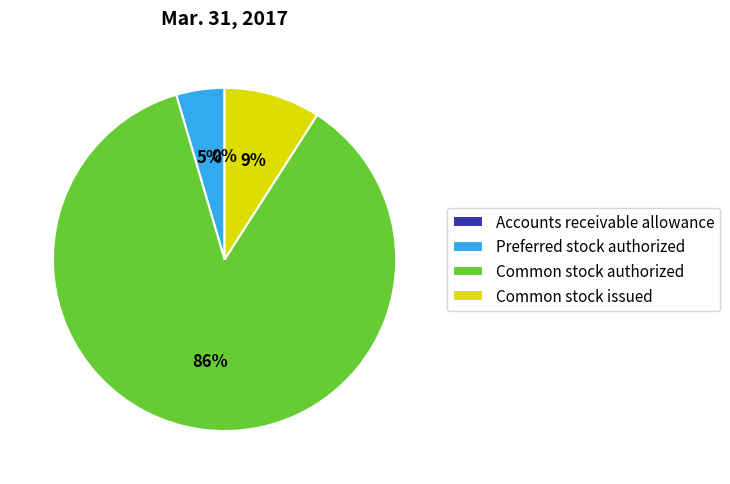

To the nearest percent, what is the difference between the Common stock authorized and Common stock issued slice percentages?

77%